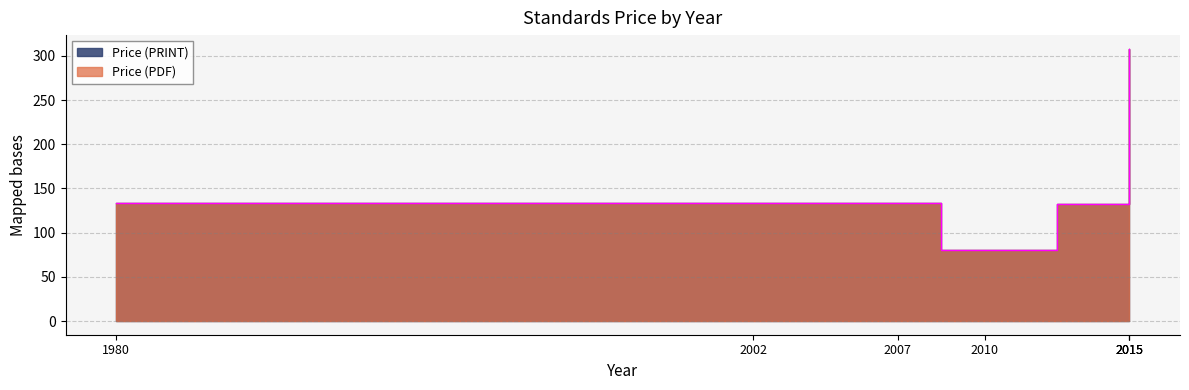

Which series has the largest total across all categories?

Price (PDF)